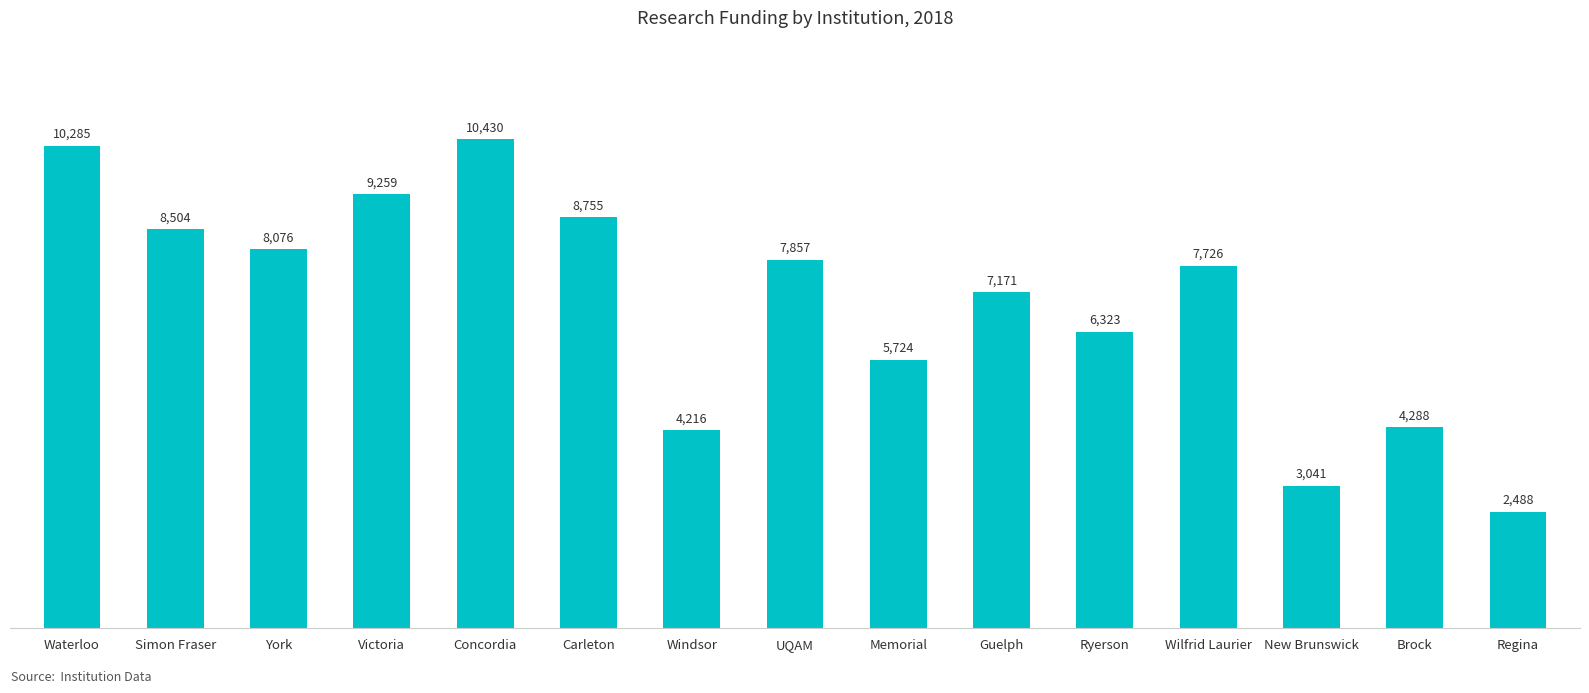

At which label does the data first exceed 7726?

Waterloo